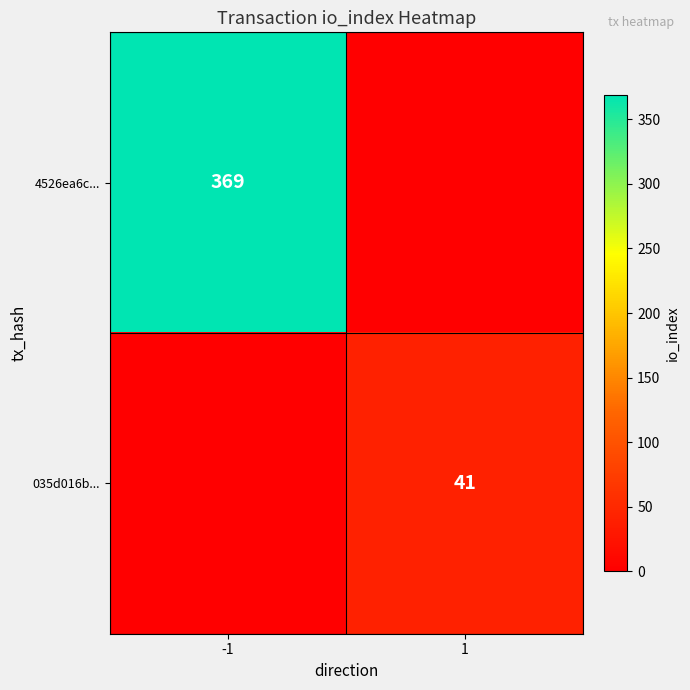

Is it true that 4526ea6c... equals 544 at -1?

False